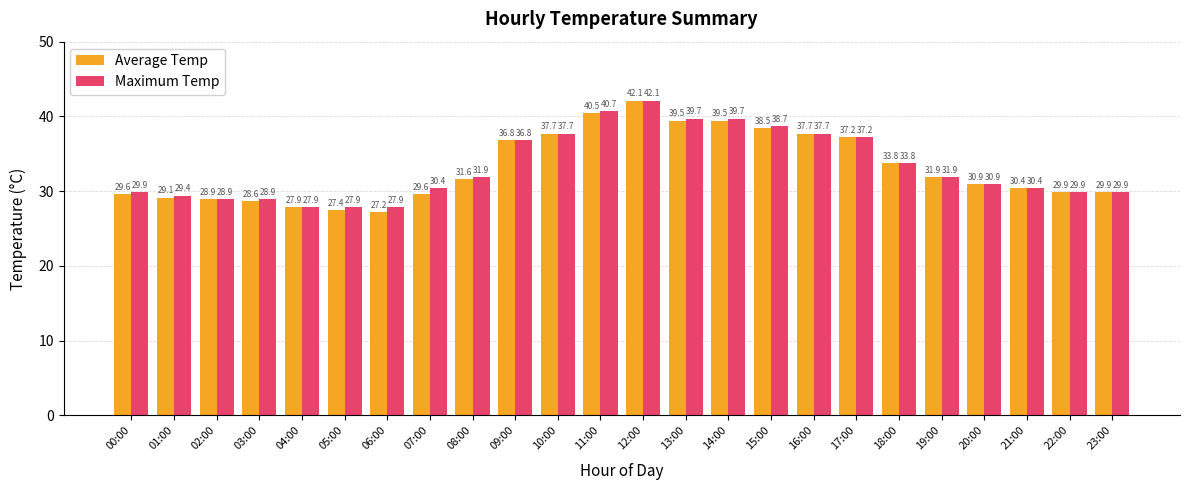

How many bars are there in each group?

2